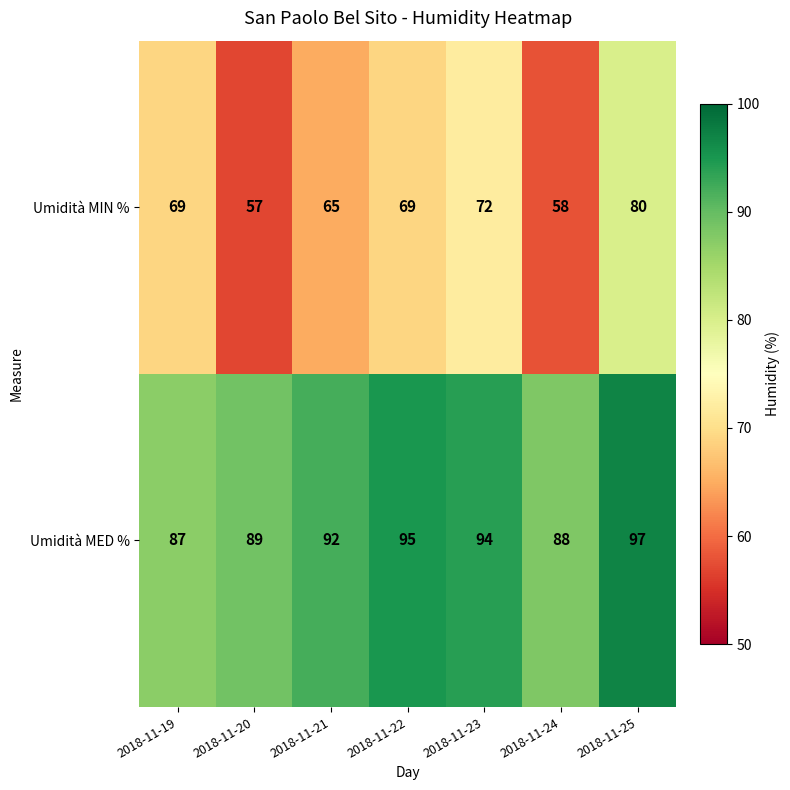

List the series in order of their peak value, lowest first.

Umidità MIN %, Umidità MED %